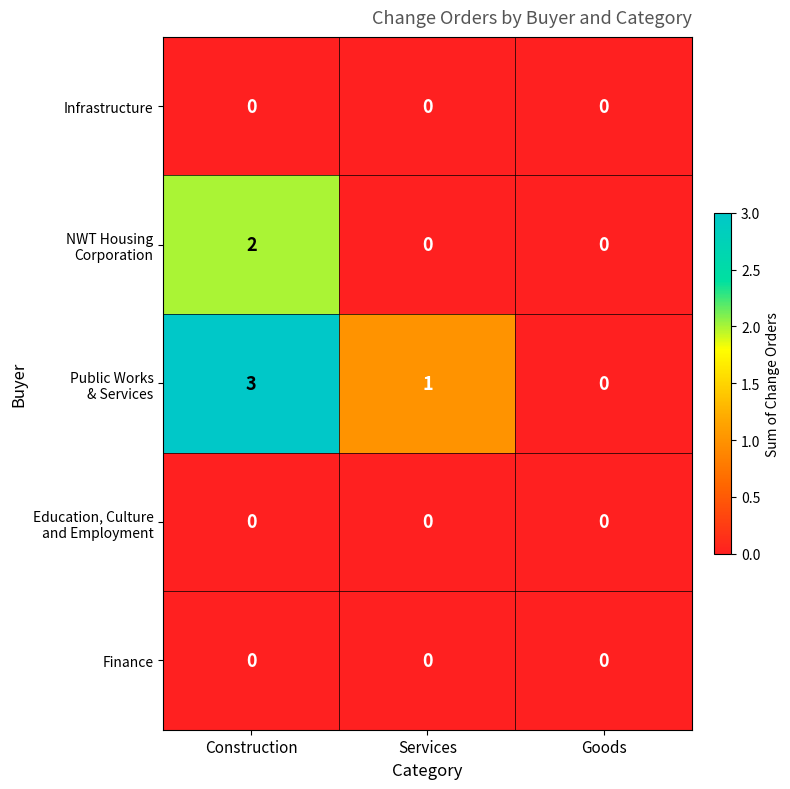

At which category is the sum across all series the highest?

Construction